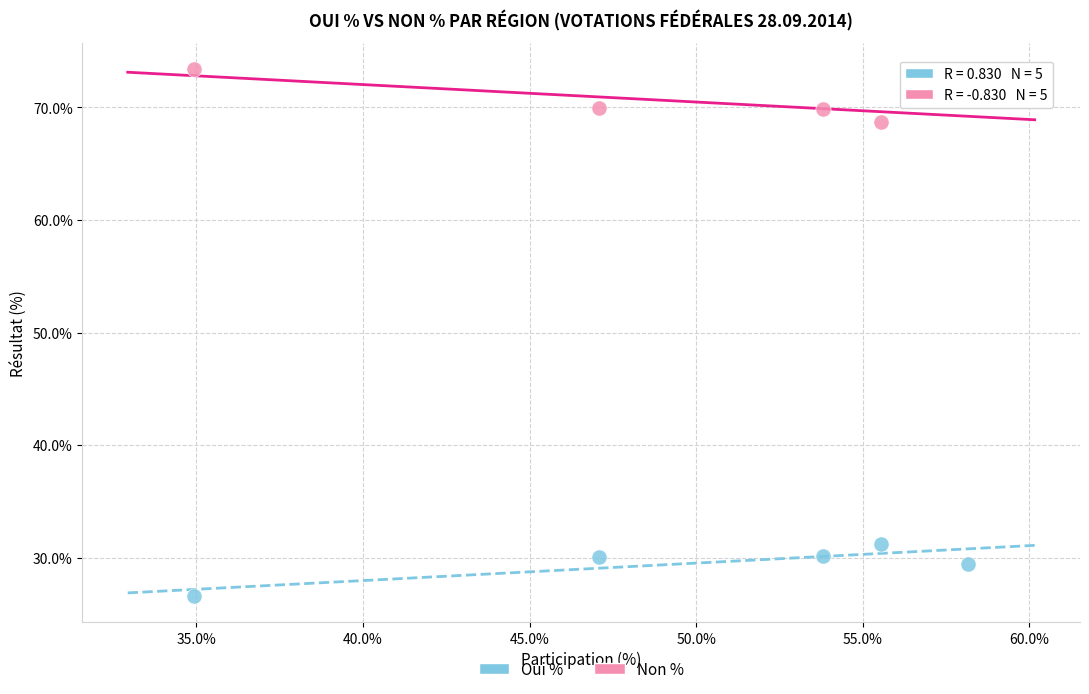

Which series reaches the minimum Y coordinate?

Oui %